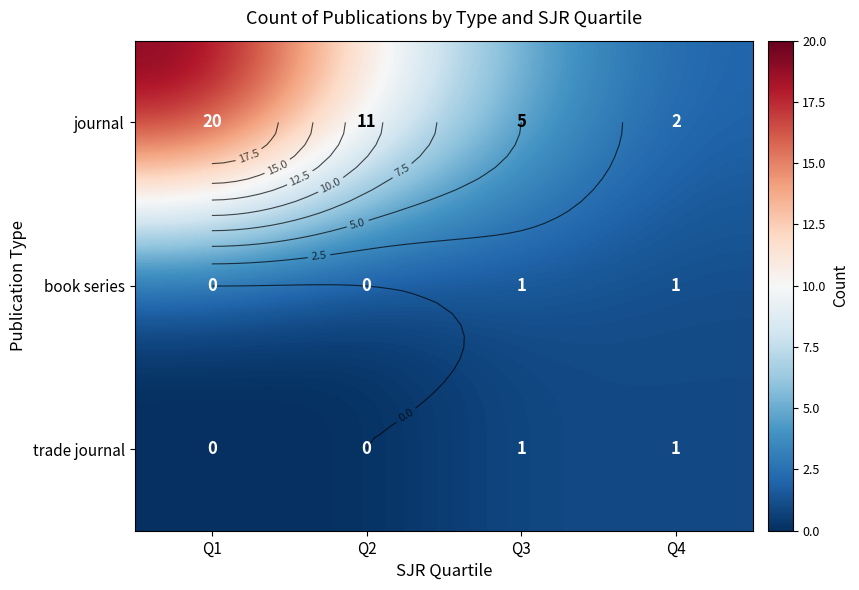

What is the total value across all series at Q4?

4